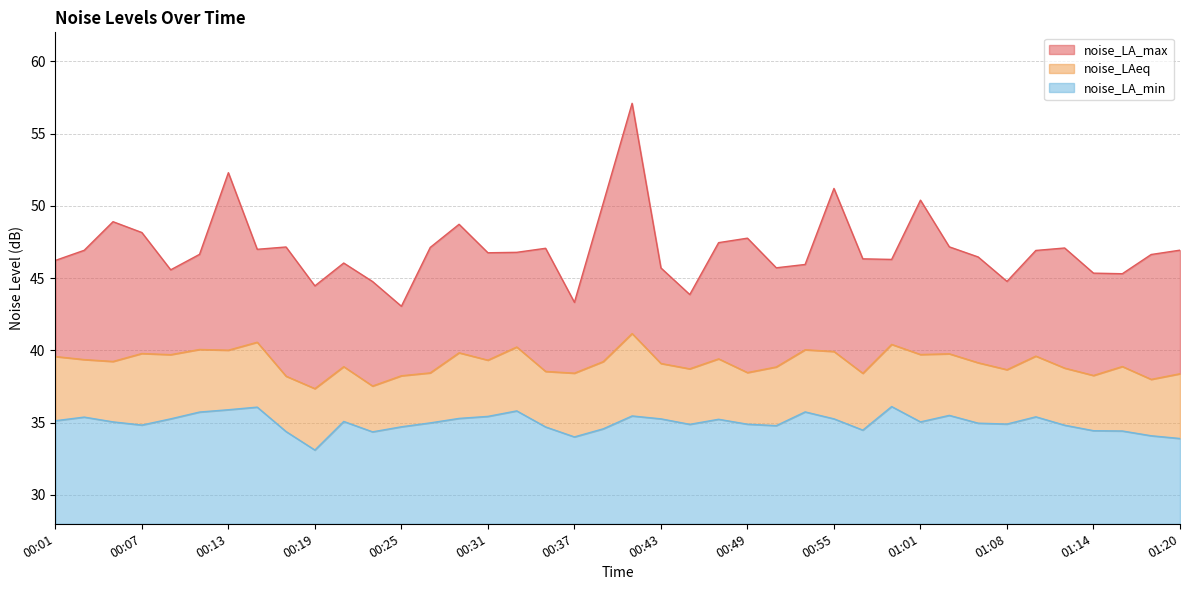

Where is noise_LAeq nearest to the value 39?

00:43